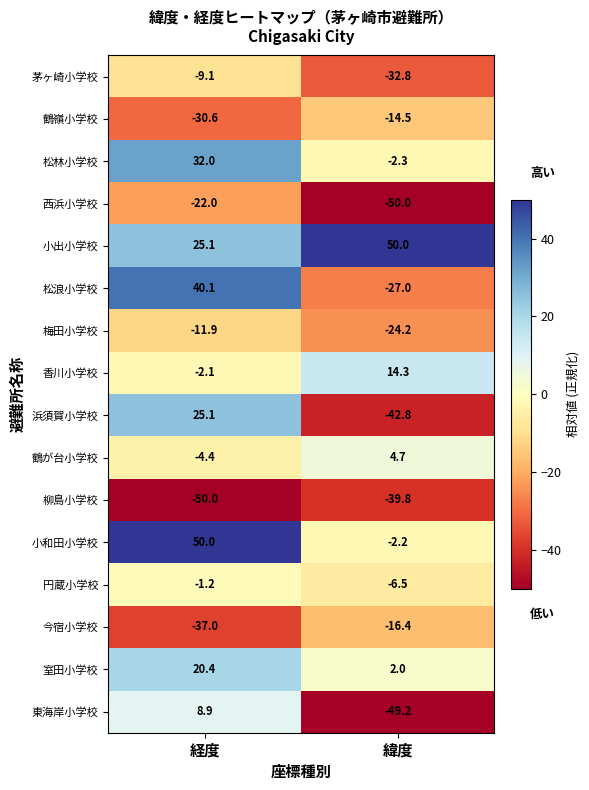

What is the highest value of the 鶴嶺小学校 series?

-14.5